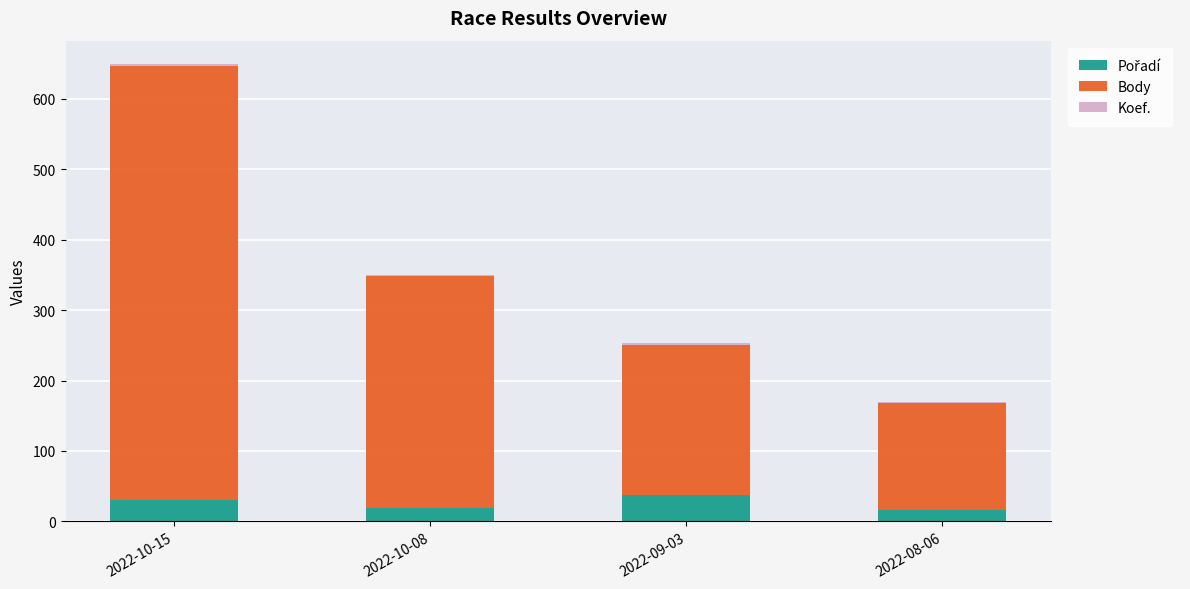

What is the total value across all series at 2022-09-03?

253